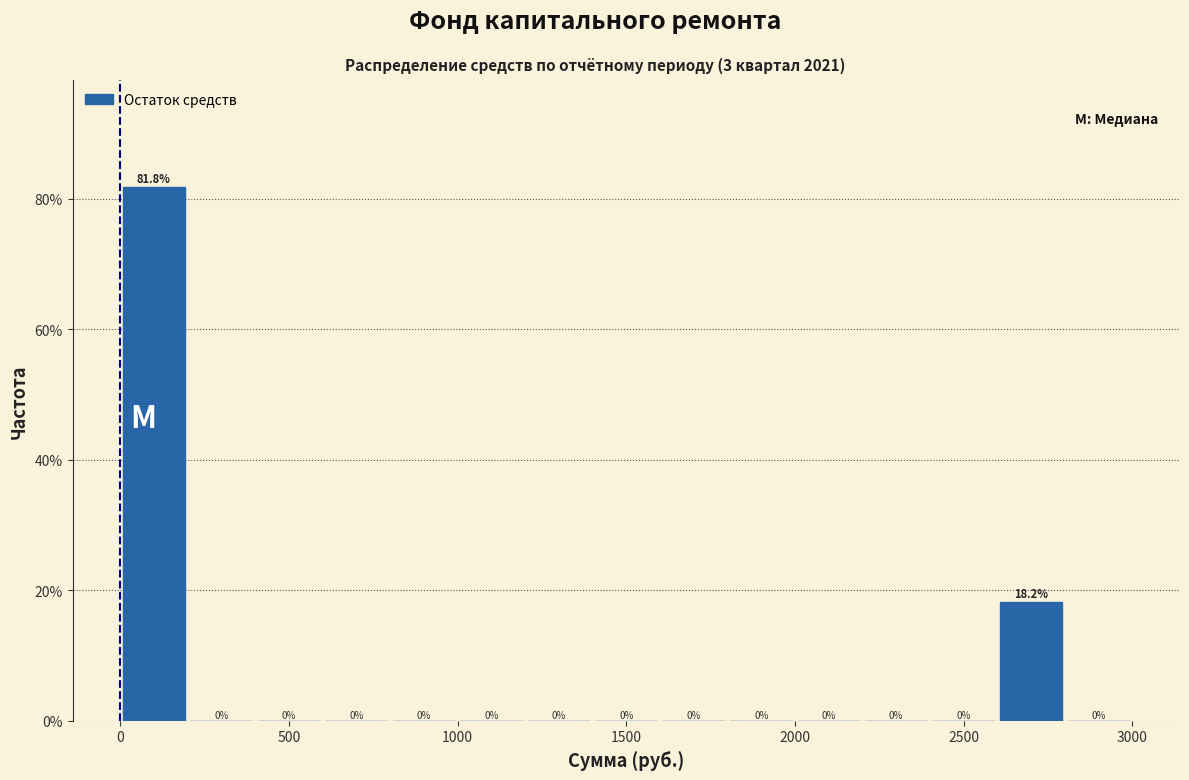

Reading left to right, list every bar in this chart as the range it spans on the x-axis followed by its height.

0 to 200: 81.8
200 to 400: 0.0
400 to 600: 0.0
600 to 800: 0.0
800 to 1000: 0.0
1000 to 1200: 0.0
1200 to 1400: 0.0
1400 to 1600: 0.0
1600 to 1800: 0.0
1800 to 2000: 0.0
2000 to 2200: 0.0
2200 to 2400: 0.0
2400 to 2600: 0.0
2600 to 2800: 18.2
2800 to 3000: 0.0